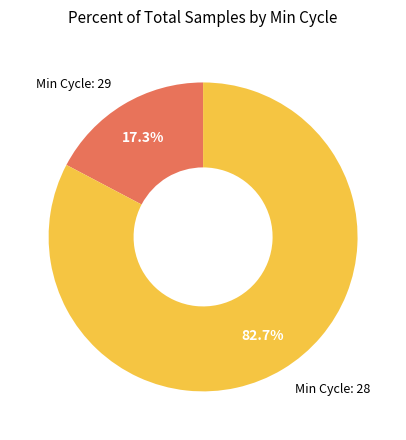

Is there any slice that represents more than half of the pie?

Yes